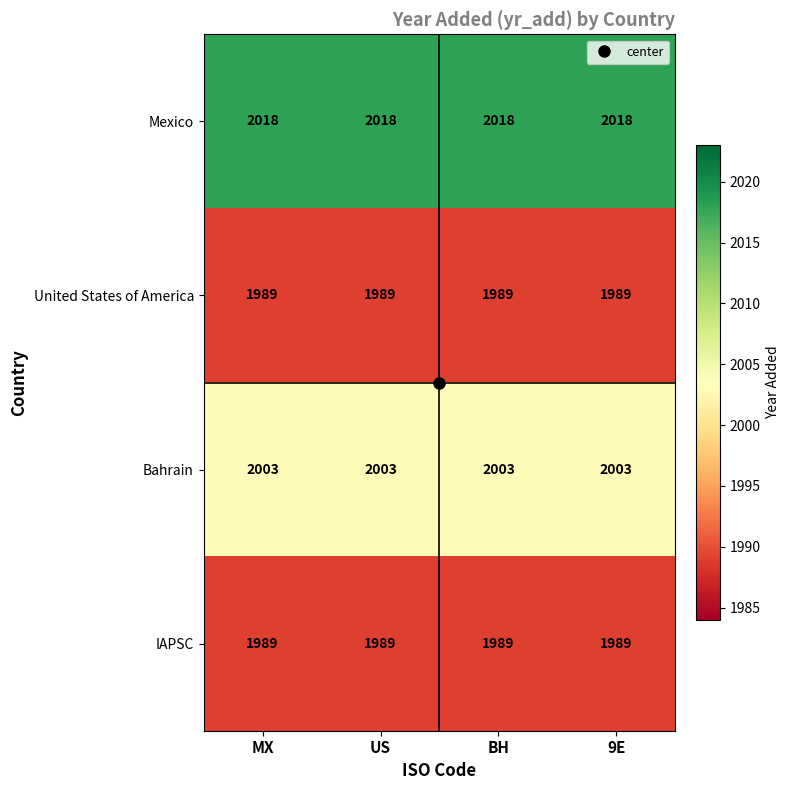

What is the difference between the highest and lowest values at BH?

29